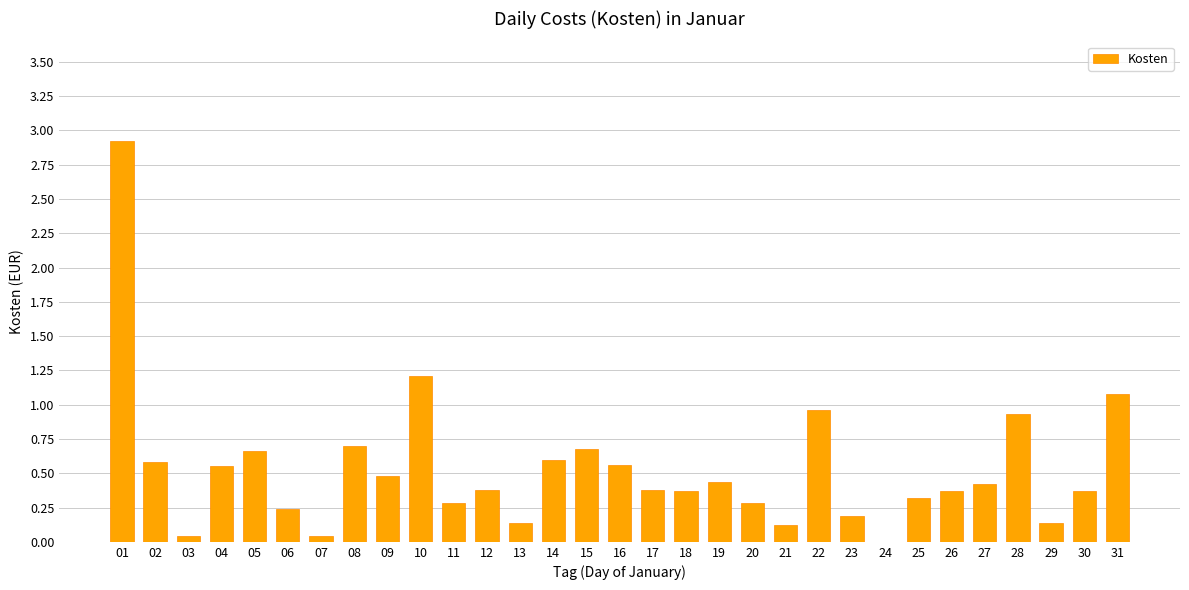

What is the change in value from 07 to 21?

+0.1